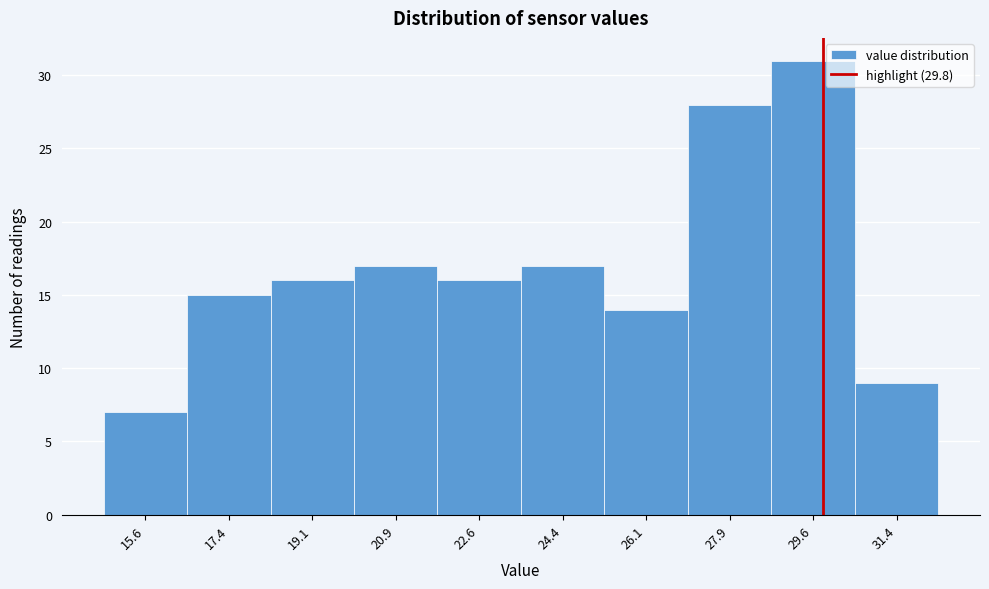

Over which range of the x-axis is the bar tallest?

28.8 to 30.4